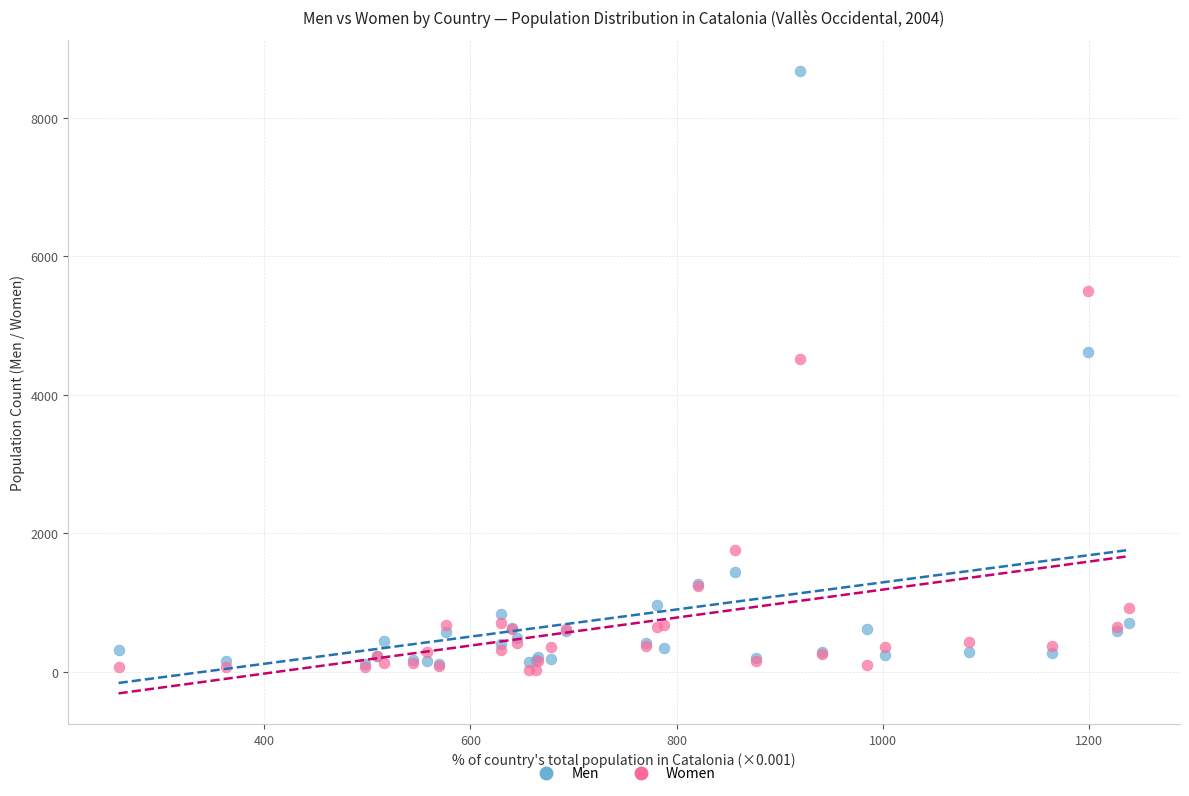

Which series reaches the minimum Y coordinate?

Women